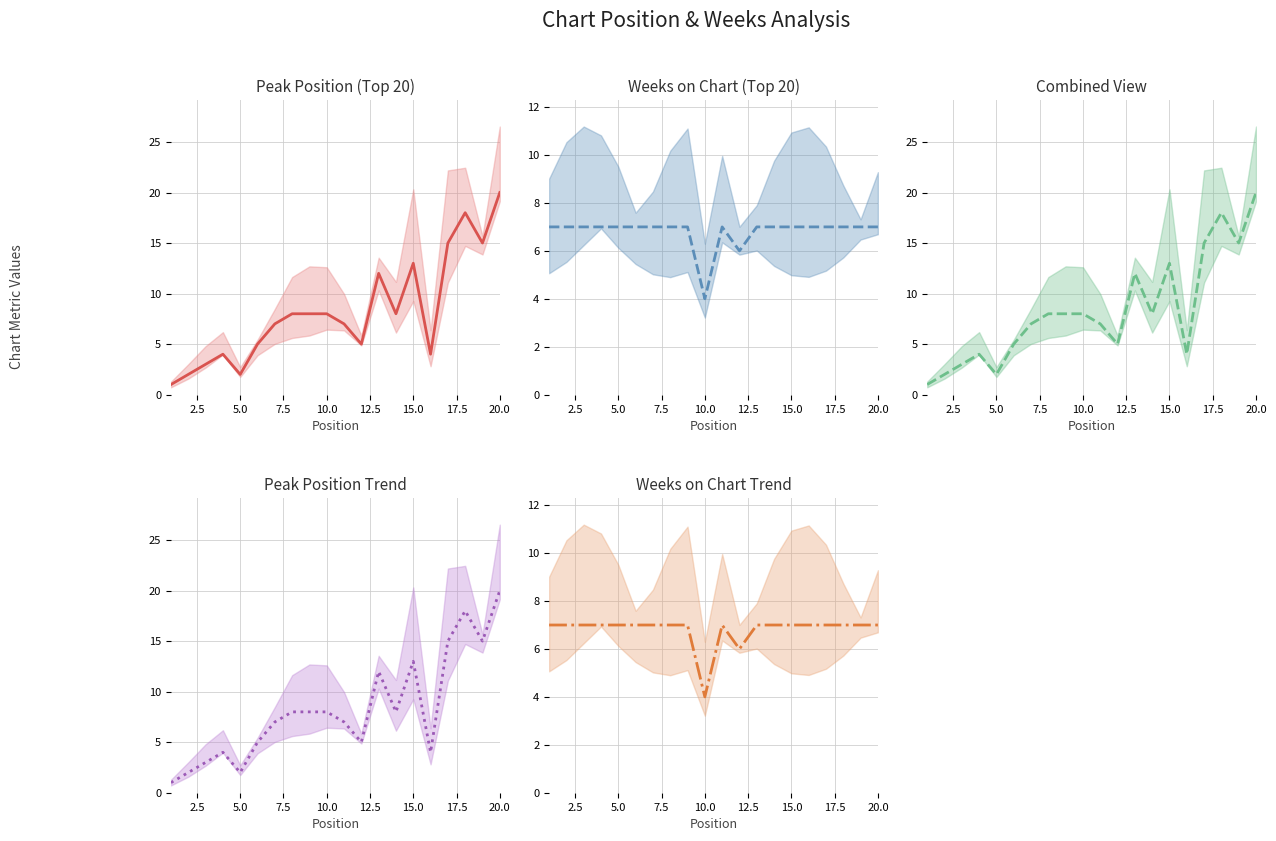

Reading left to right, transcribe all the data shown in this chart.

Peak Position: 1	2	3	4	2	5	7	8	8	8	7	5	12	8	13	4	15	18	15	20
Weeks on Chart: 7	7	7	7	7	7	7	7	7	4	7	6	7	7	7	7	7	7	7	7